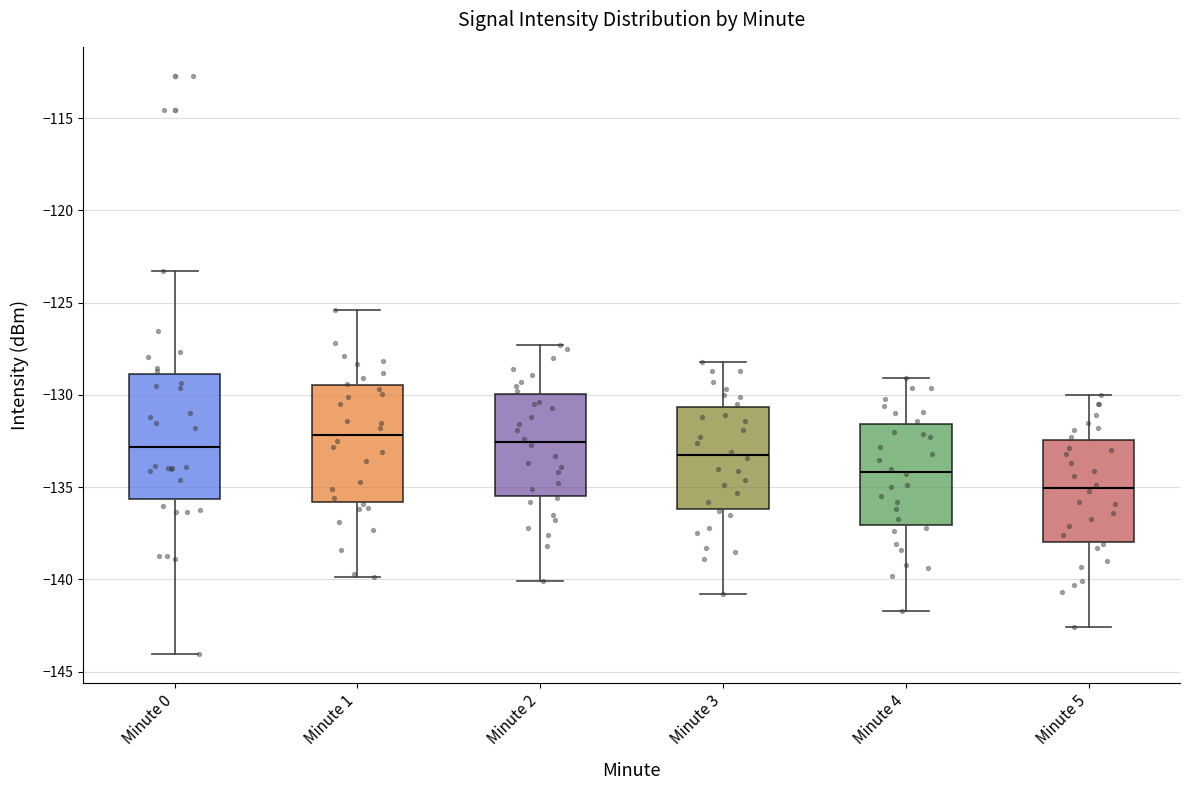

Reading left to right, read every box against the y-axis: the position of its median line, the range the box covers, and the ends of its whiskers. The values are not printed on the chart, so give them approximately, as read against the axis.

Minute 0: median -133.0, box -135.5 to -129.0, whiskers -144.0 to -123.5
Minute 1: median -132.0, box -136.0 to -129.5, whiskers -140.0 to -125.5
Minute 2: median -132.5, box -135.5 to -130.0, whiskers -140.0 to -127.5
Minute 3: median -133.0, box -136.0 to -130.5, whiskers -141.0 to -128.0
Minute 4: median -134.0, box -137.0 to -131.5, whiskers -141.5 to -129.0
Minute 5: median -135.0, box -138.0 to -132.5, whiskers -142.5 to -130.0